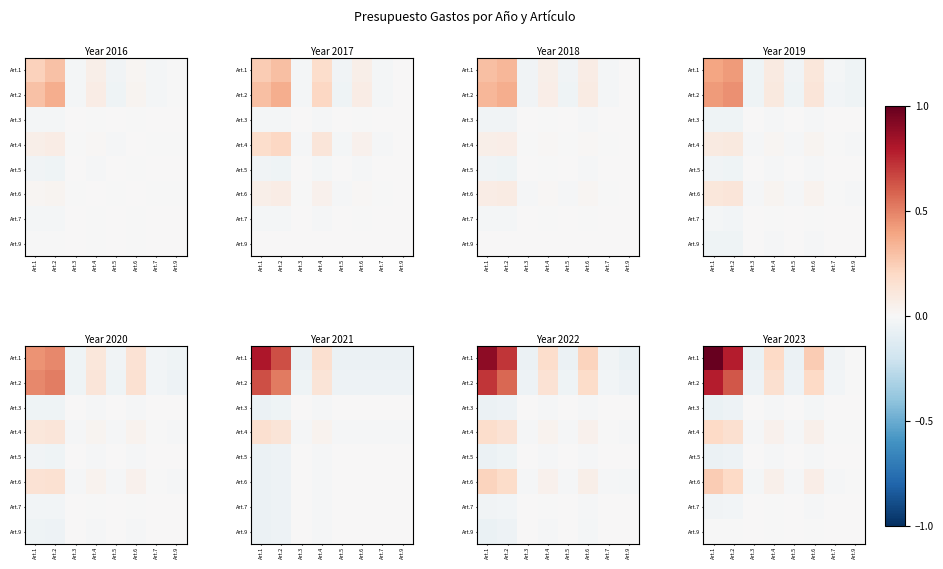

What is the difference between the maximum and minimum values in the Art.1 series?

1.1